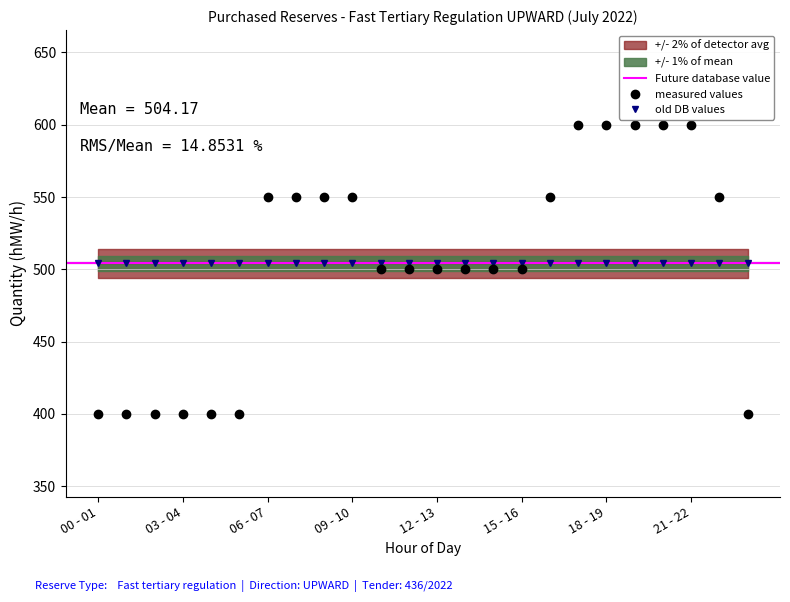

Approximately how many times larger is the value at 23 - 24 compared to 00 - 01?

1.0